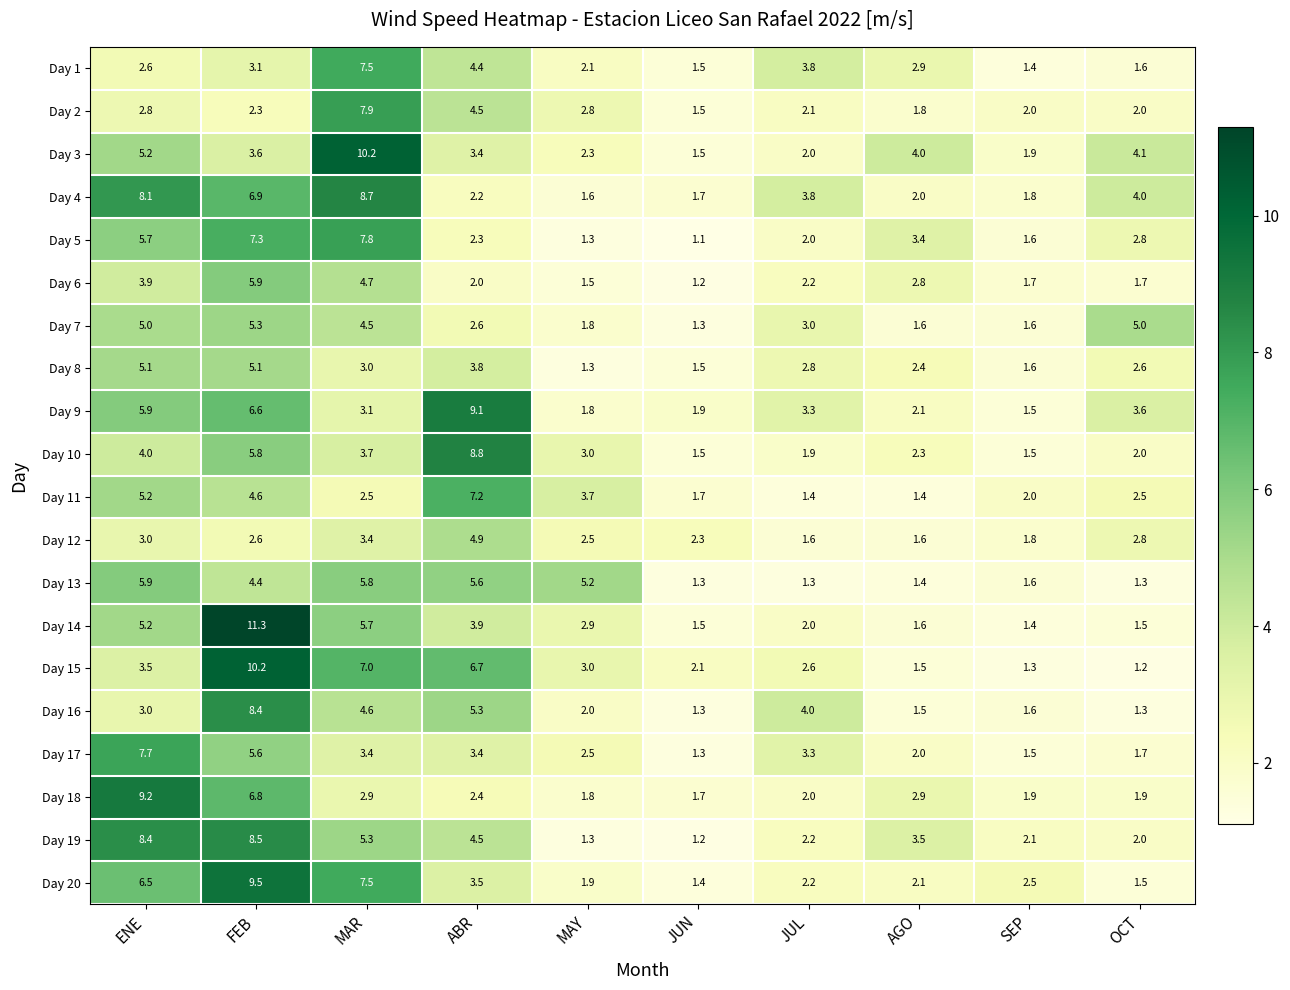

Rank the categories by Day 20 value from highest to lowest.

FEB, MAR, ENE, ABR, SEP, JUL, AGO, MAY, OCT, JUN